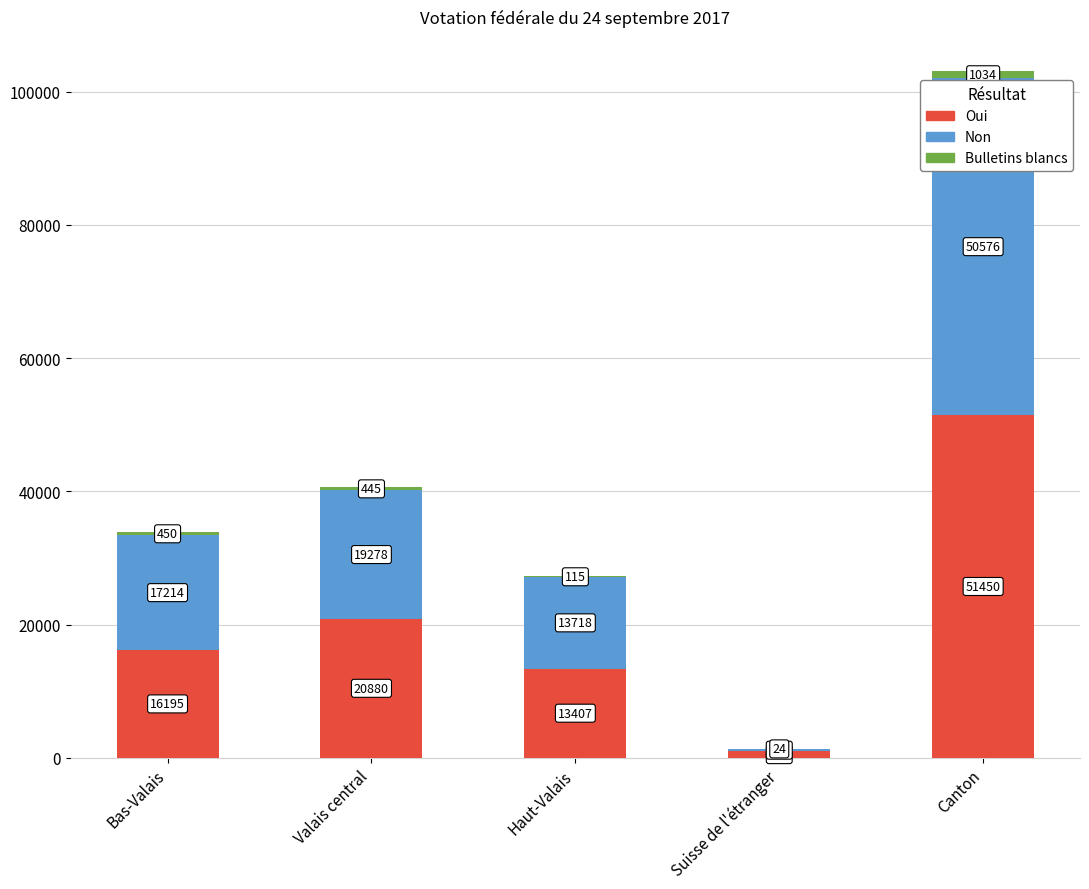

What value does the Oui series have at Valais central, to the nearest 50?

20900